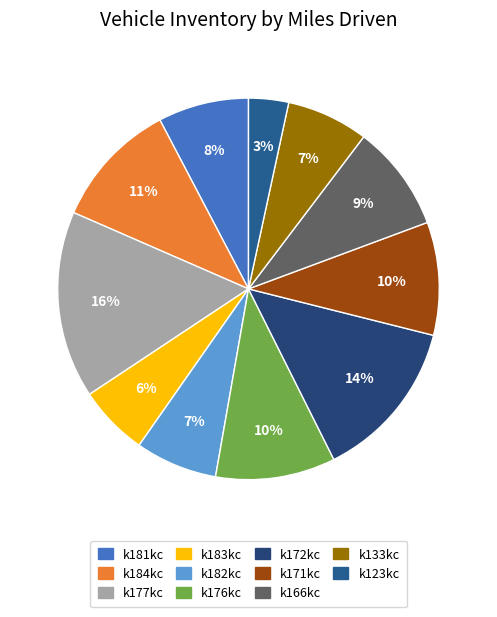

To the nearest percent, what portion does k166kc represent?

9%